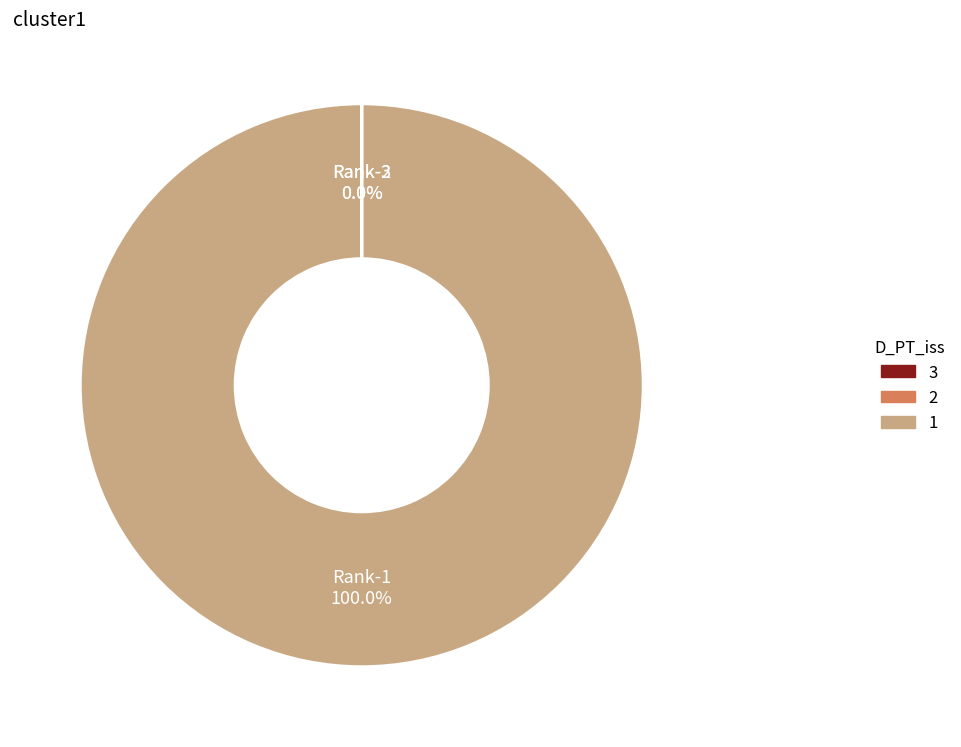

To the nearest percent, what is the difference between the largest and smallest slice percentages?

100%